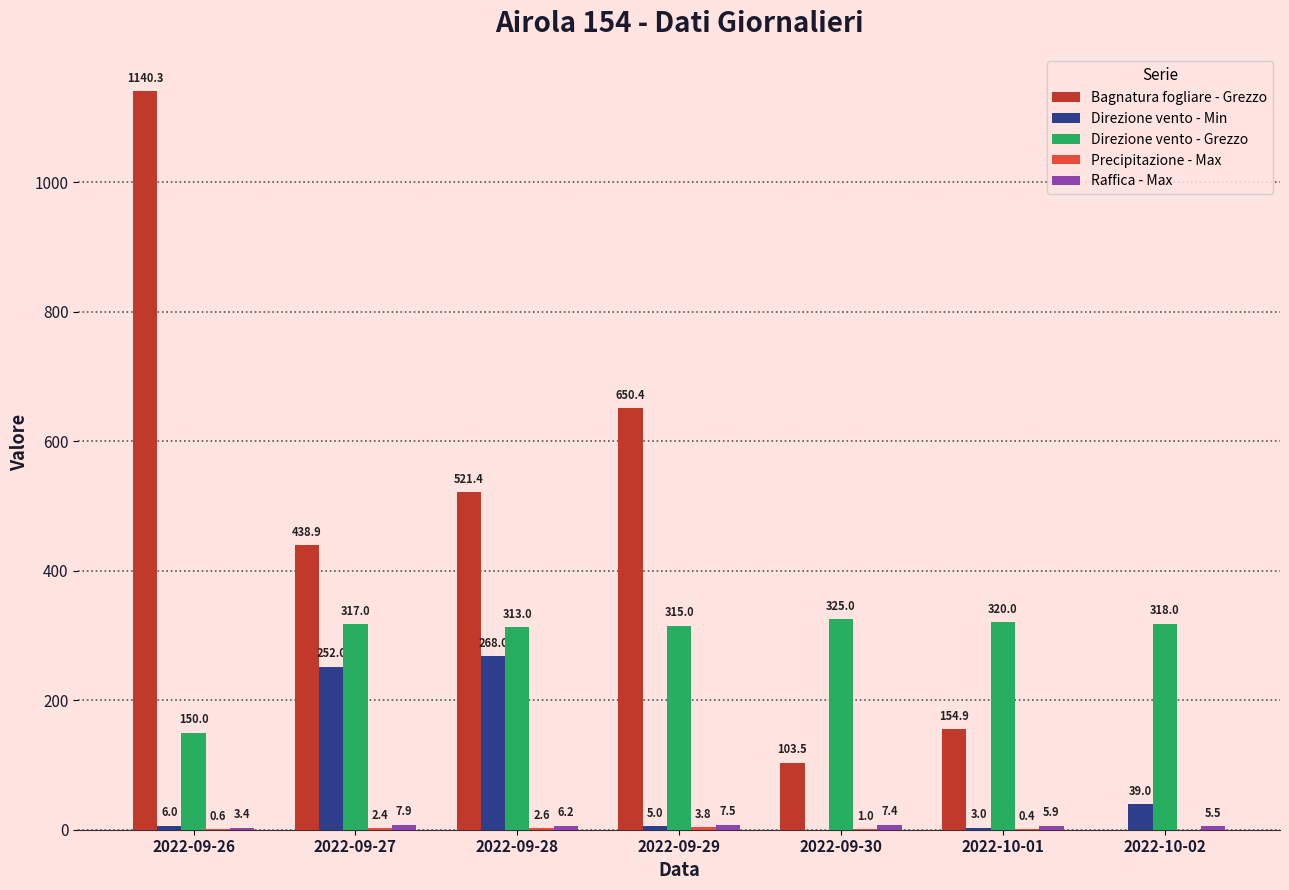

True or false: Bagnatura fogliare - Grezzo has a value of 105.6 at 2022-10-01.

False